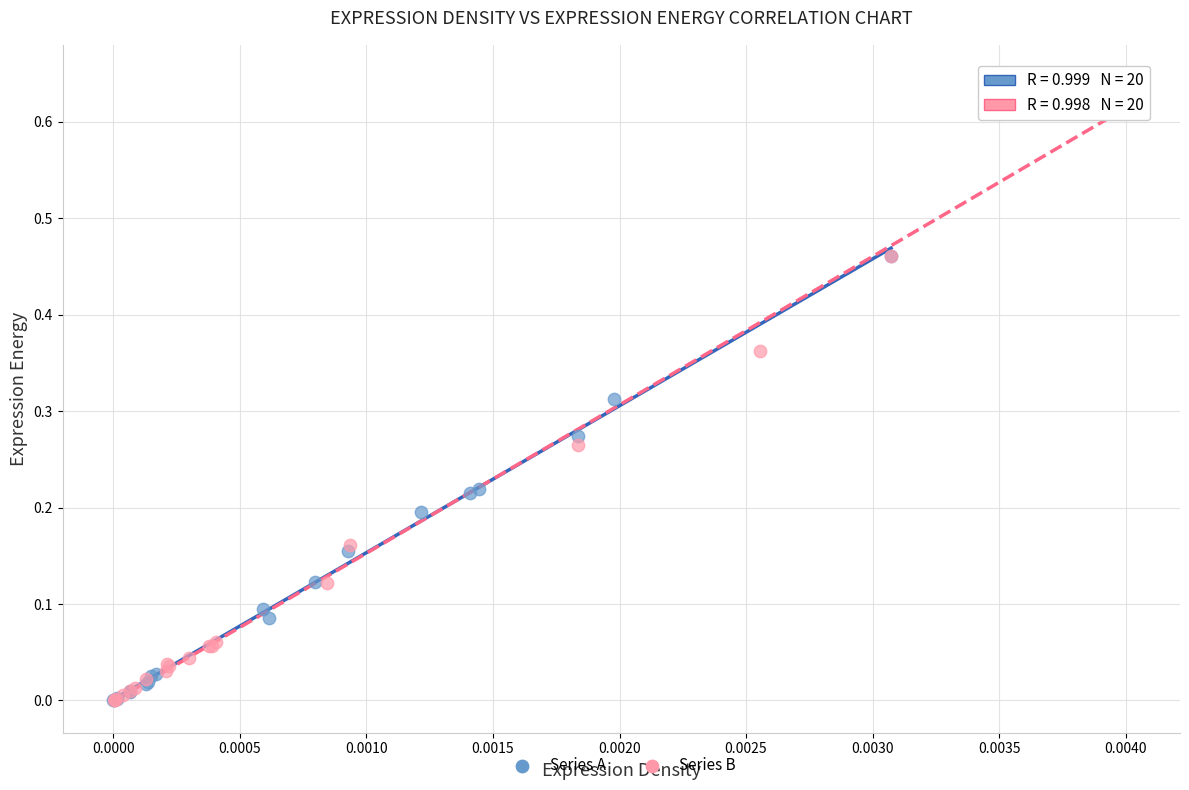

Which series reaches the maximum Y coordinate?

Series B